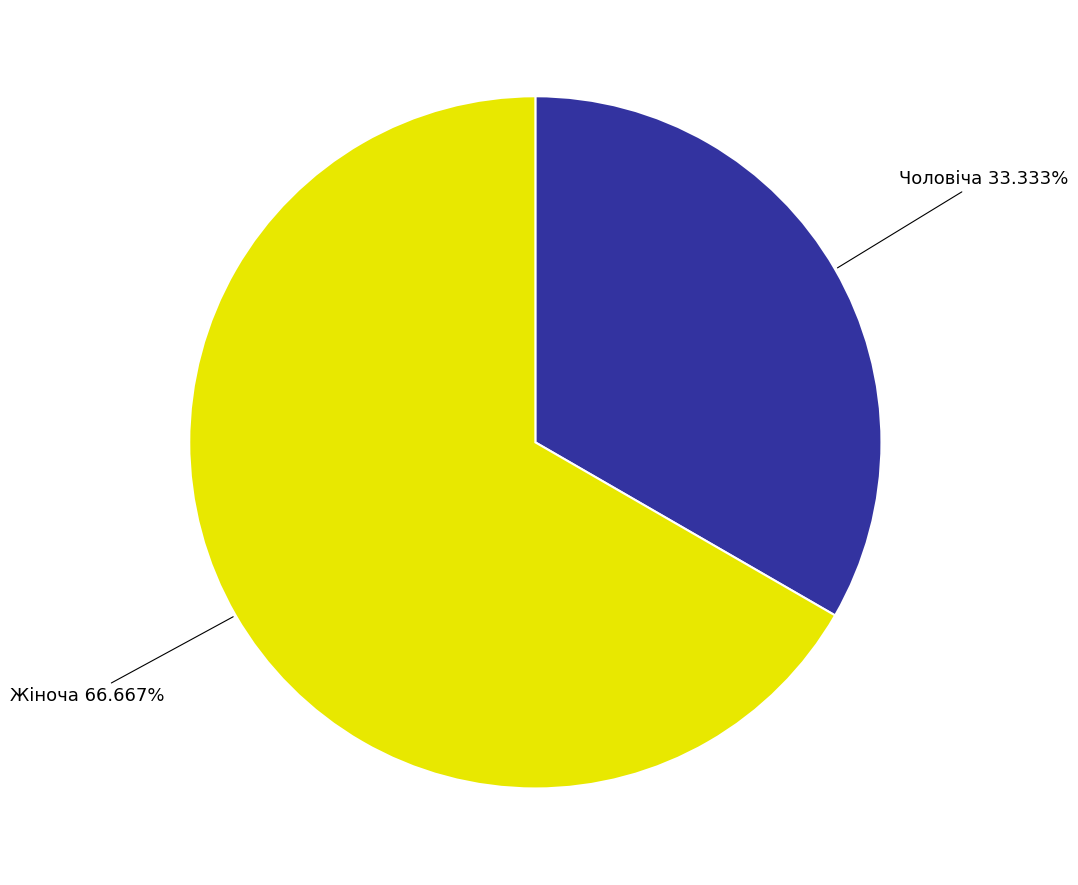

Is there a majority slice in this chart?

Yes